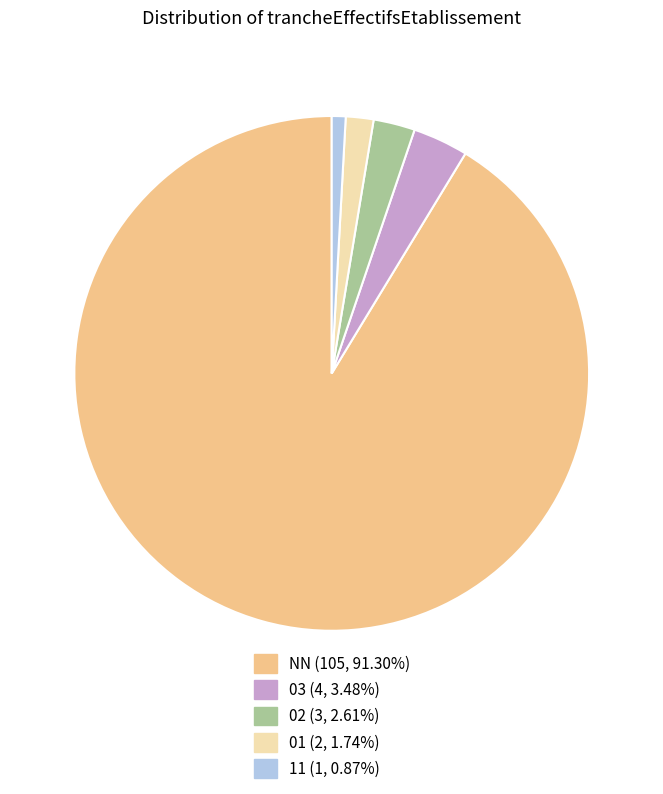

Does any single category account for the majority?

Yes